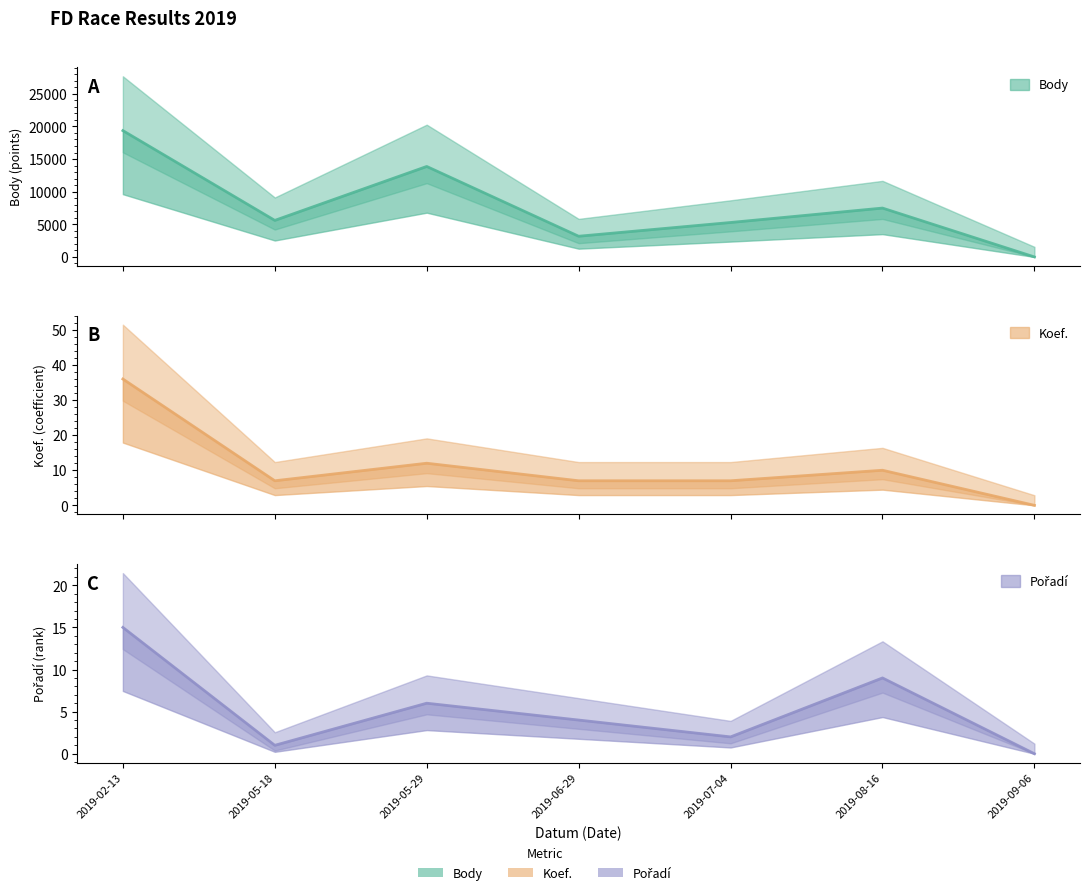

The value of Body at 2019-02-13 is 26407. True or false?

False